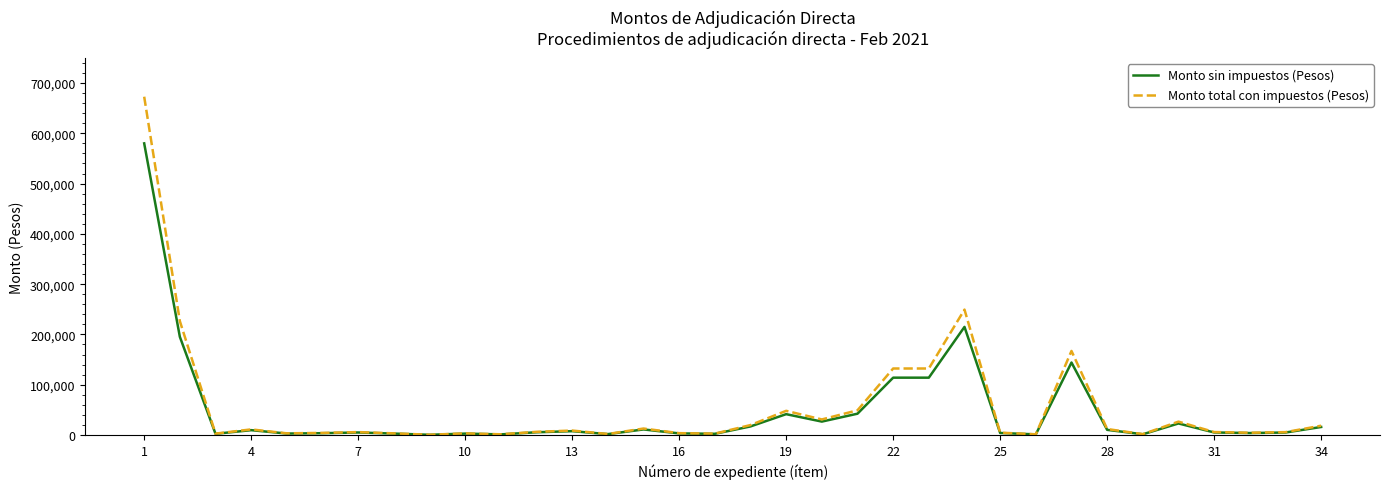

Which series has the widest spread of values?

Monto total con impuestos (Pesos)